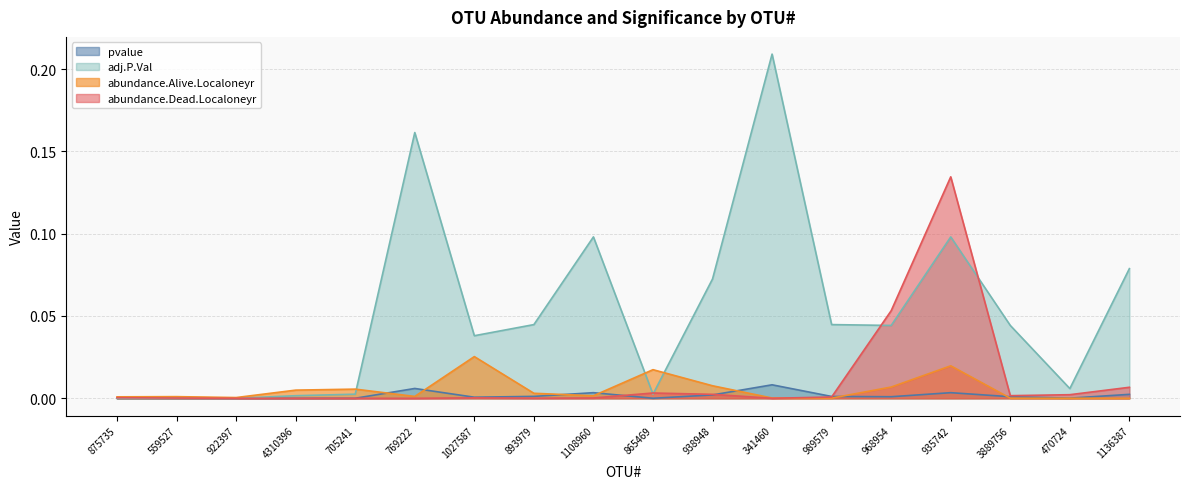

What is the label of the 12th point from the left?

341460